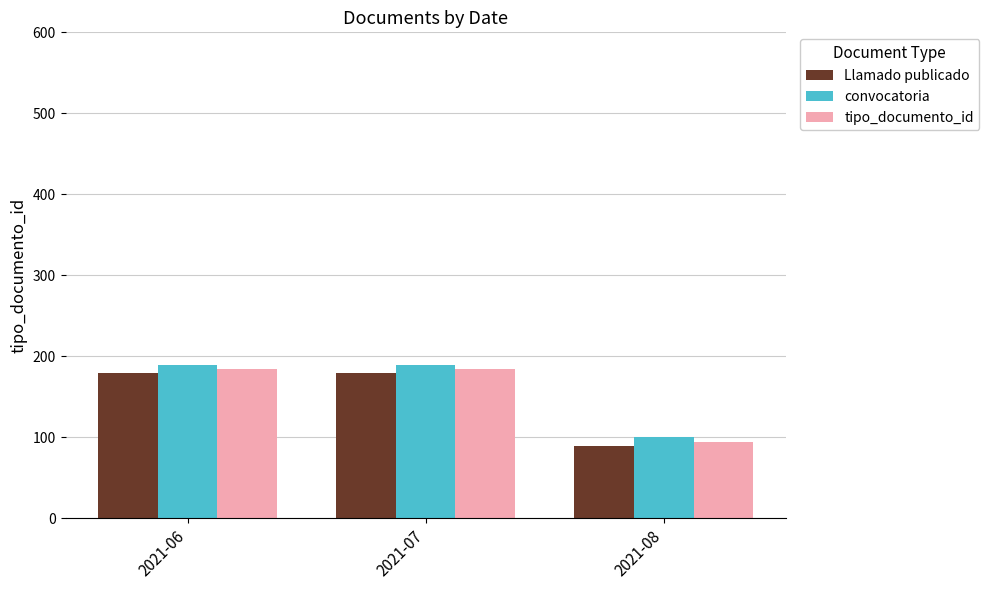

Reading left to right, list all the values displayed in this chart.

Llamado publicado: 180	180	90
convocatoria: 190	190	100
tipo_documento_id: 185	185	95